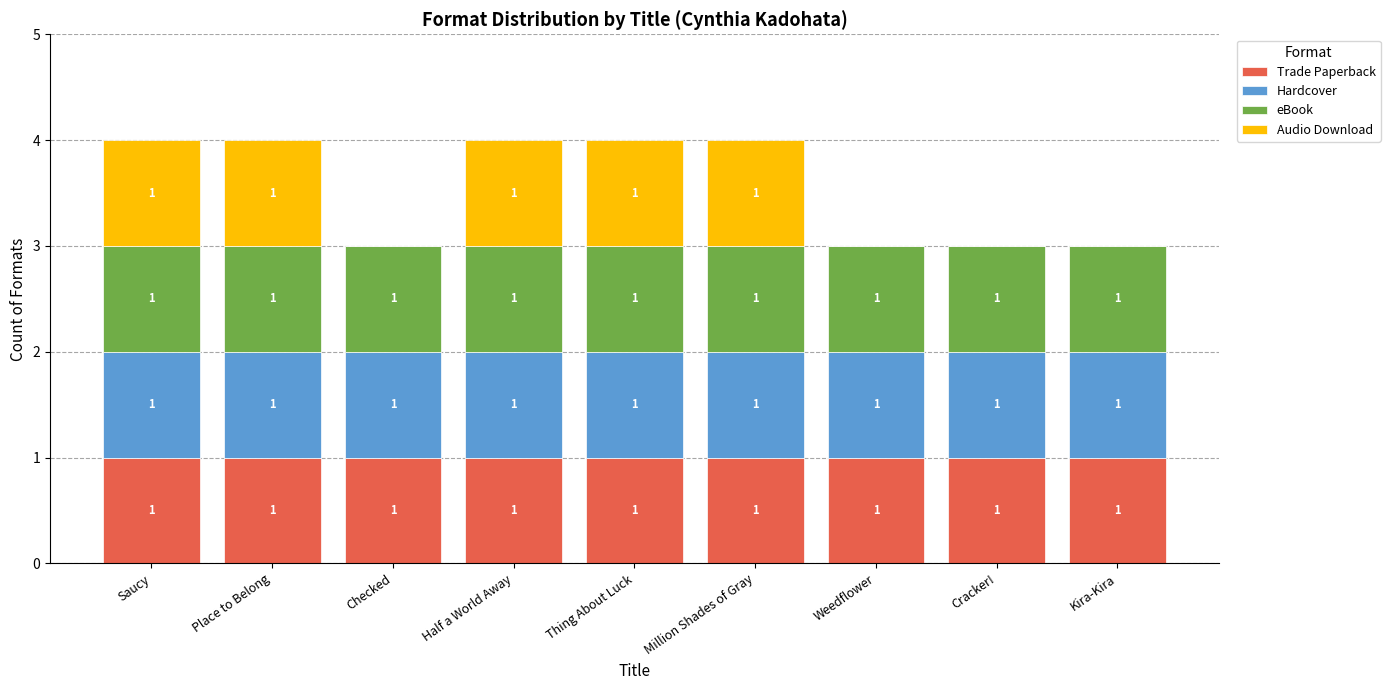

The value of Trade Paperback at Place to Belong is 1. True or false?

True